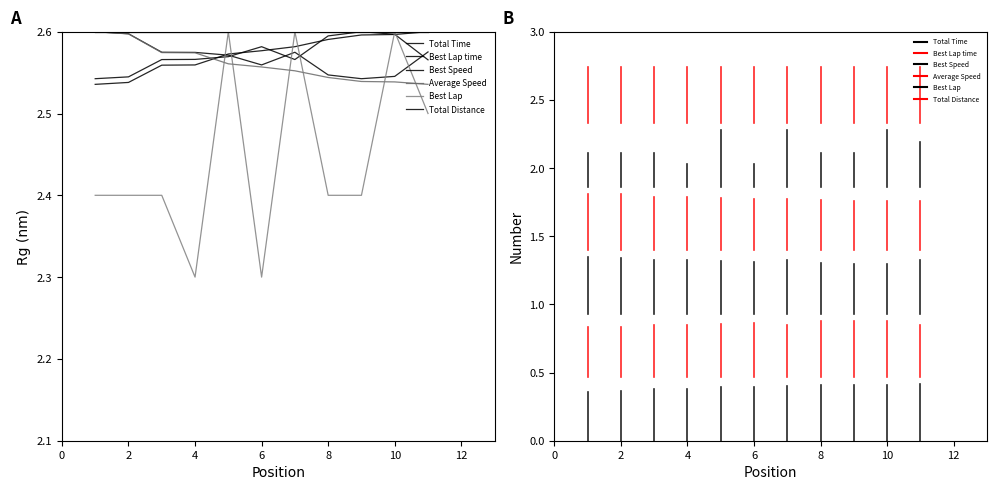

Is the value of Best Lap time at 2 greater than the value of Total Distance at 2?

No